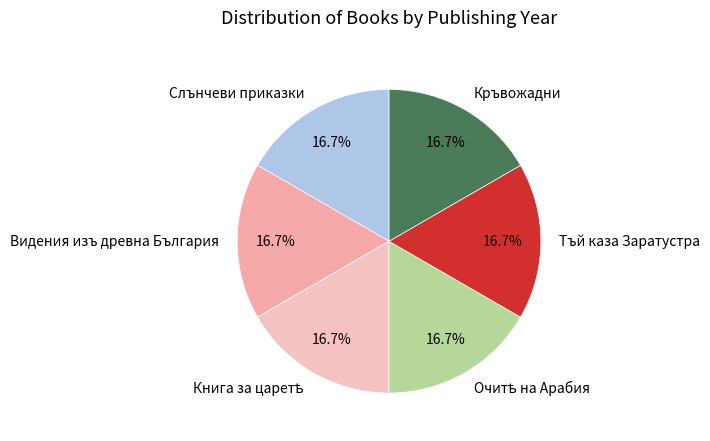

Does any single category account for the majority?

No